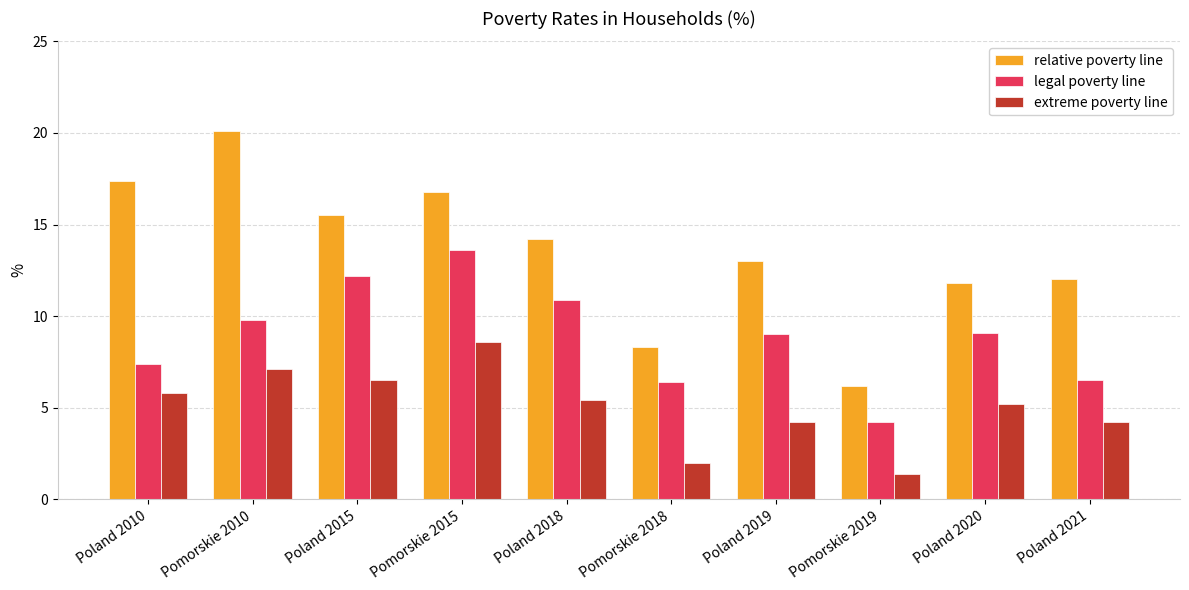

How many series are shown in this chart?

3